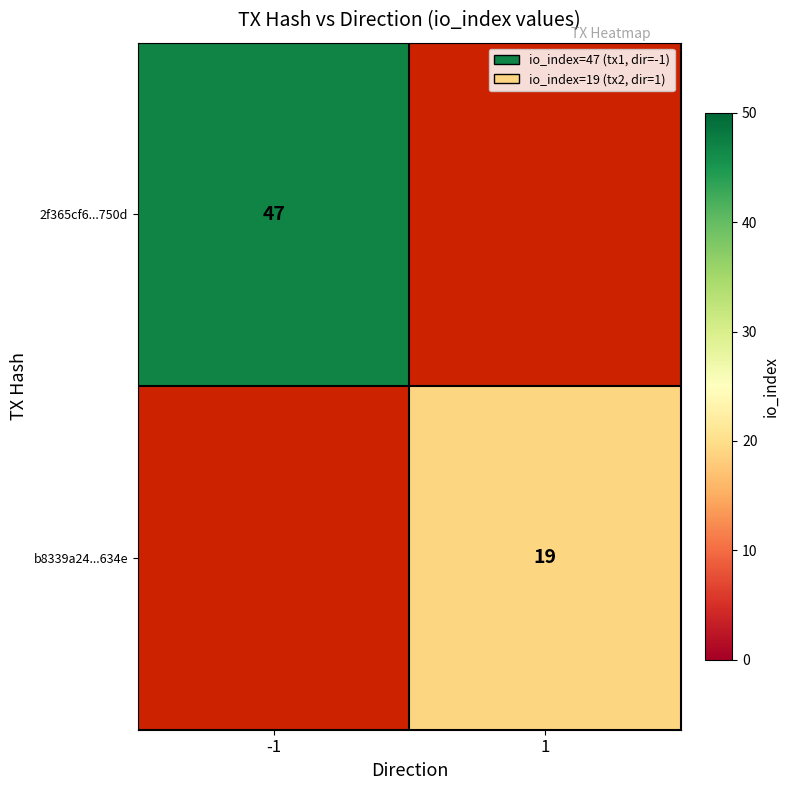

The value of b8339a24...634e at 1 is 19. True or false?

True